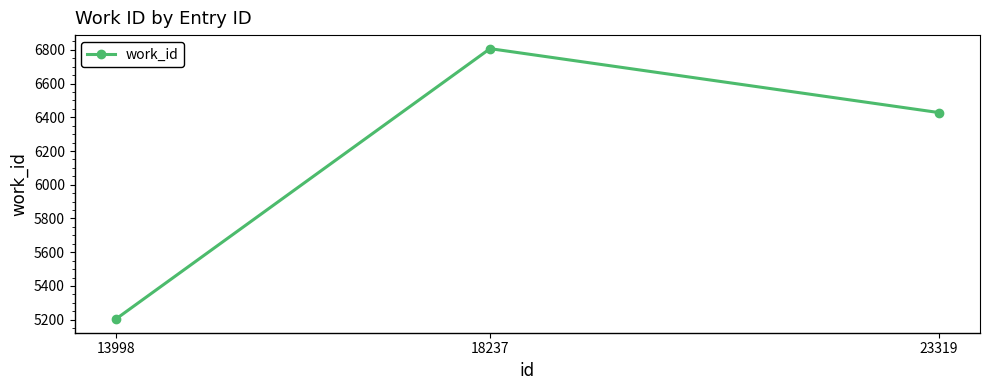

The chart shows a value of 2030 at 13998. True or false?

False